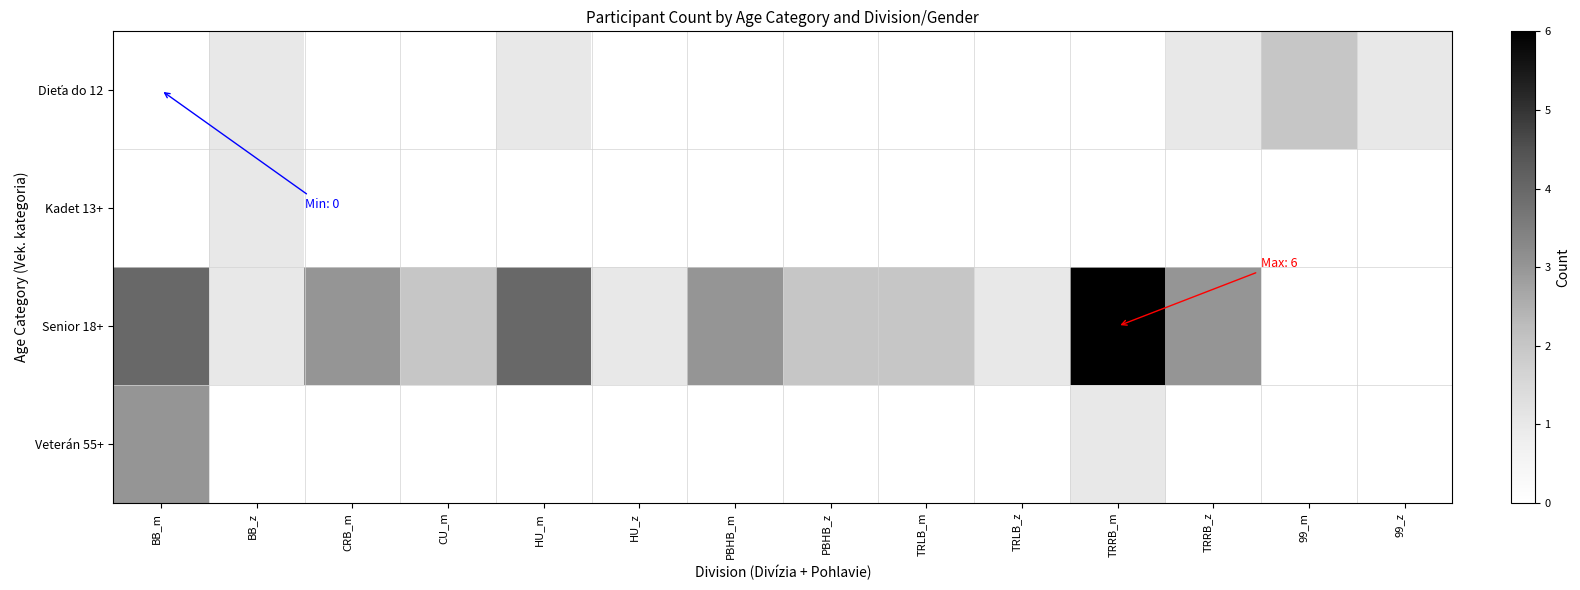

Which series has the largest range (max minus min)?

Senior 18+